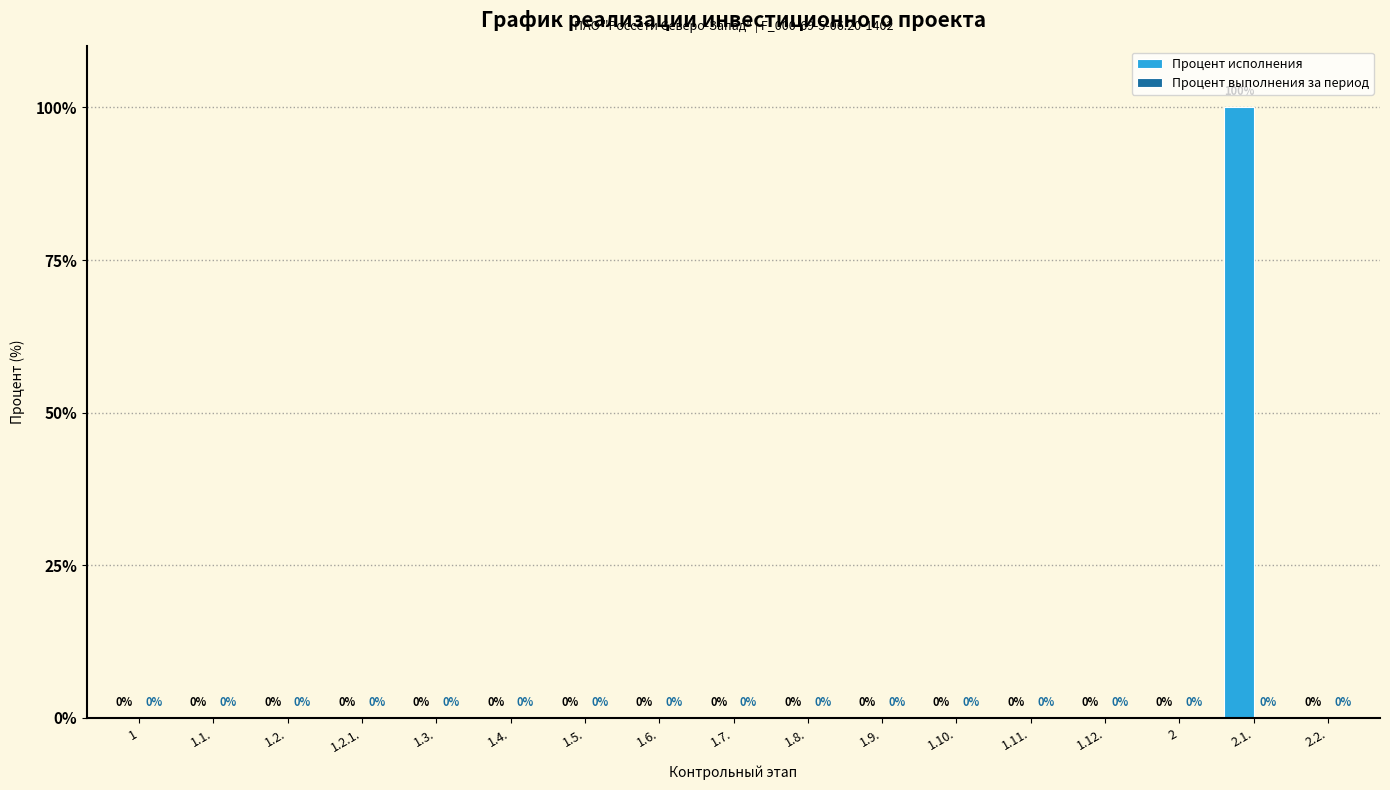

What is the sum of all values?

100